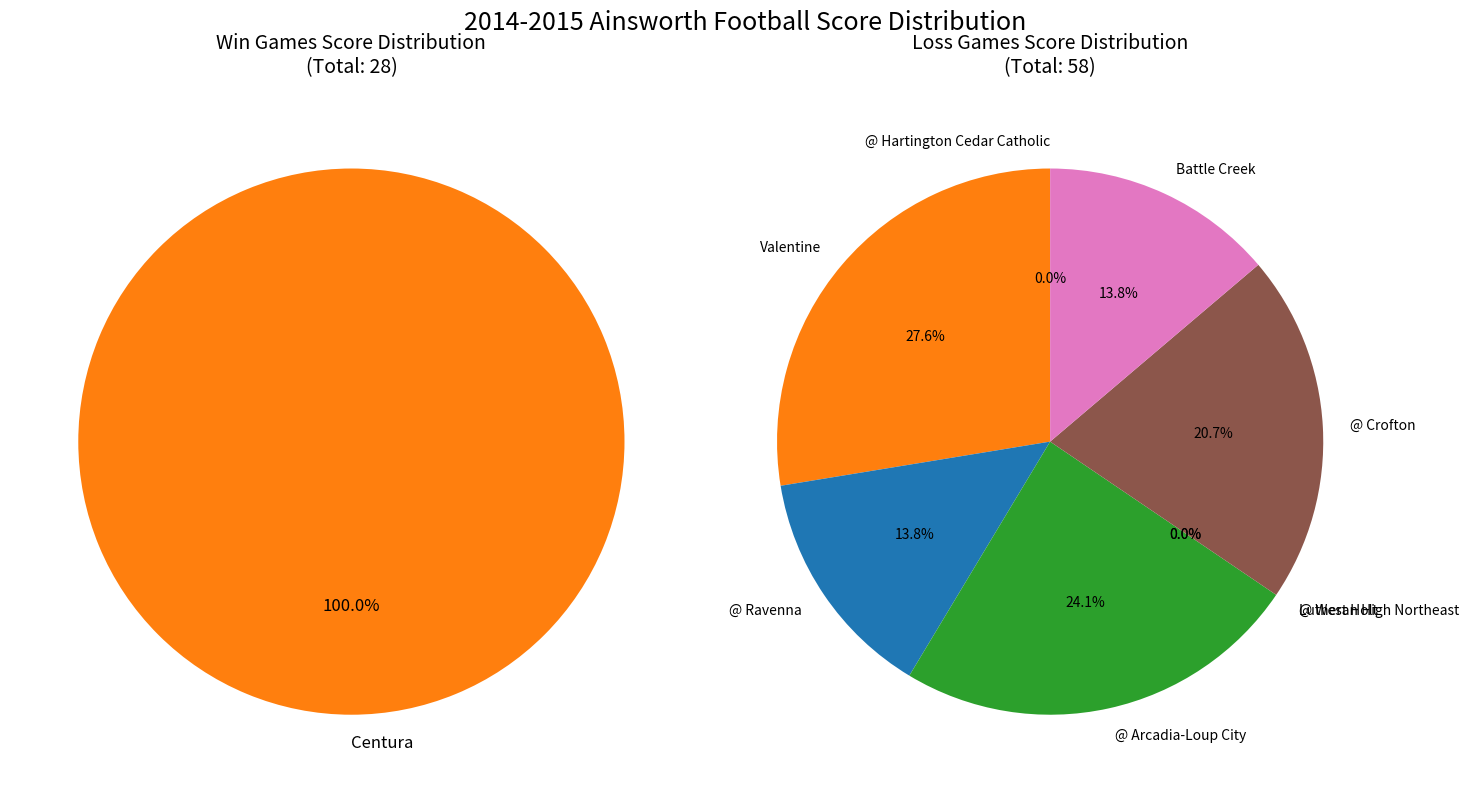

Is there a majority slice in this chart?

No